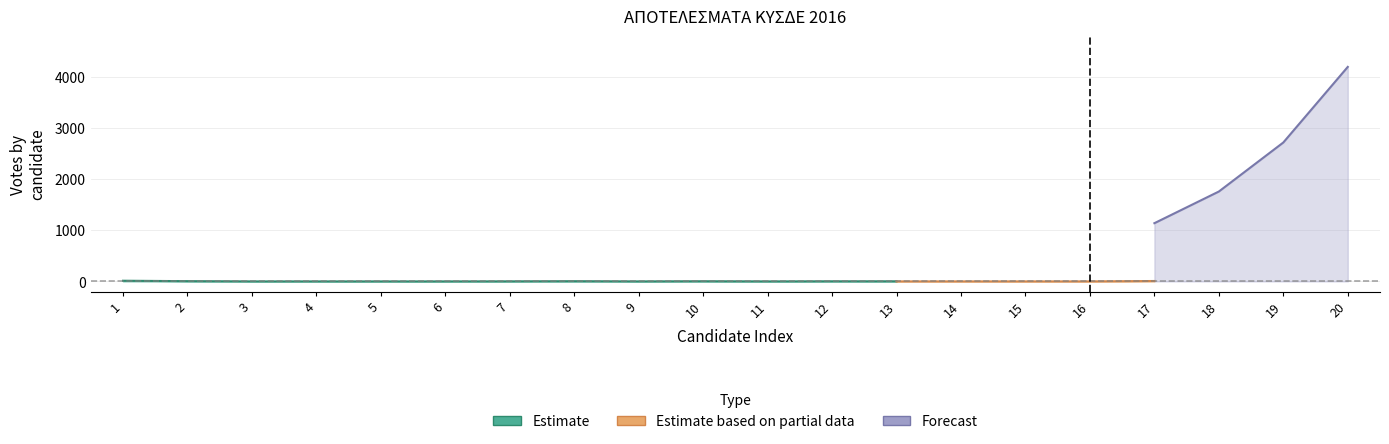

The value of Estimate at 1 is 13. True or false?

True